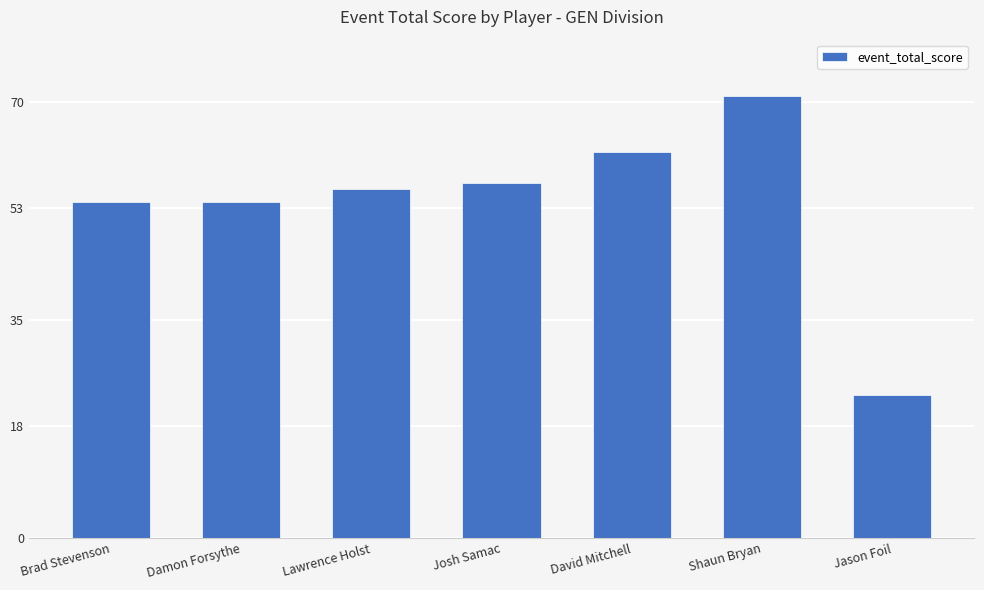

What is the change in value from Josh Samac to Jason Foil?

-34